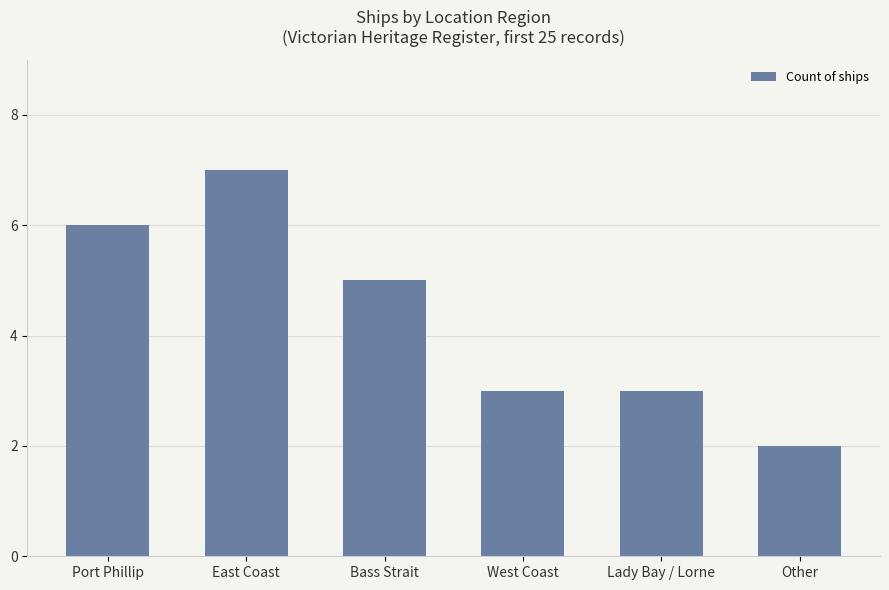

How many categories are shown in the chart?

6